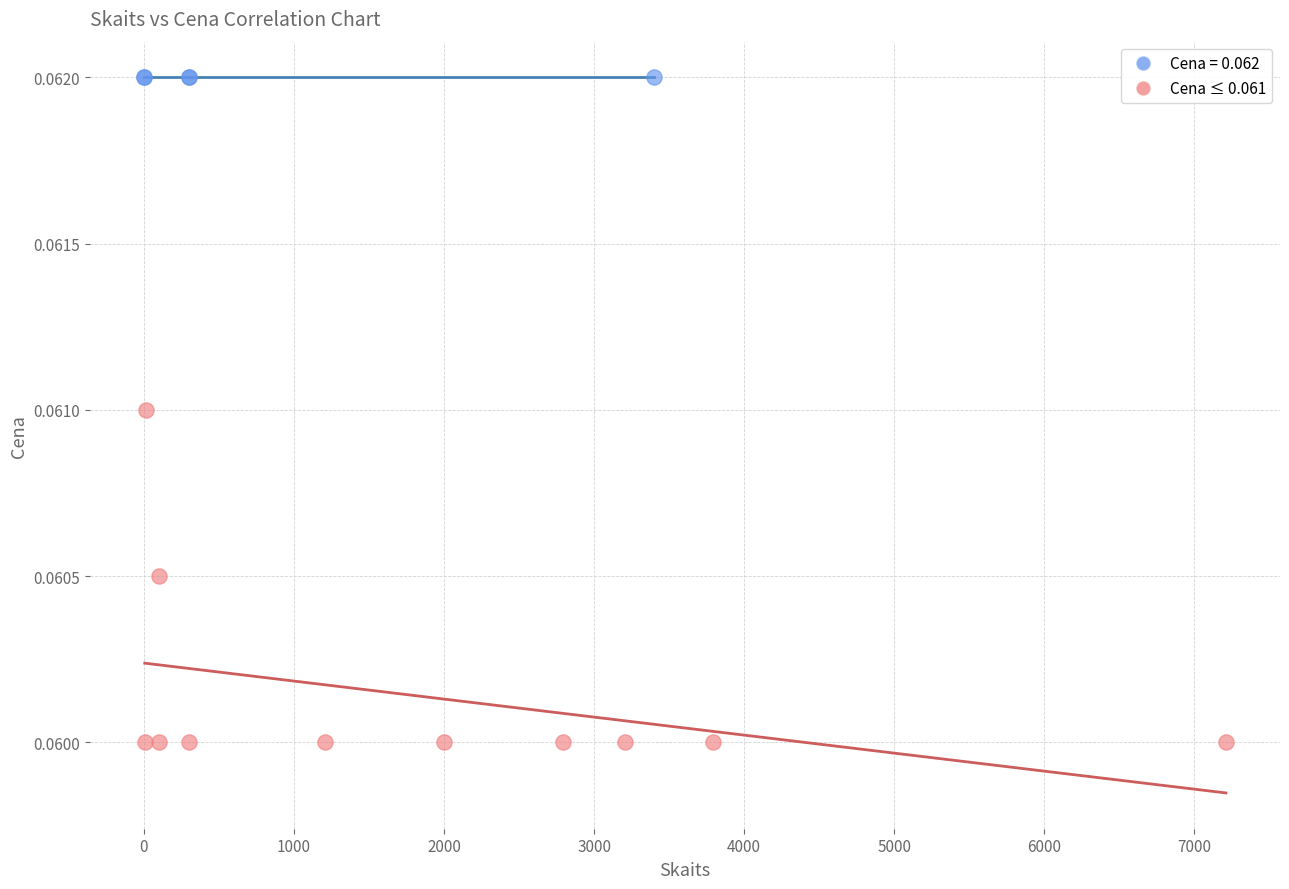

What are all the series names shown in the legend?

Cena = 0.062, Cena ≤ 0.061